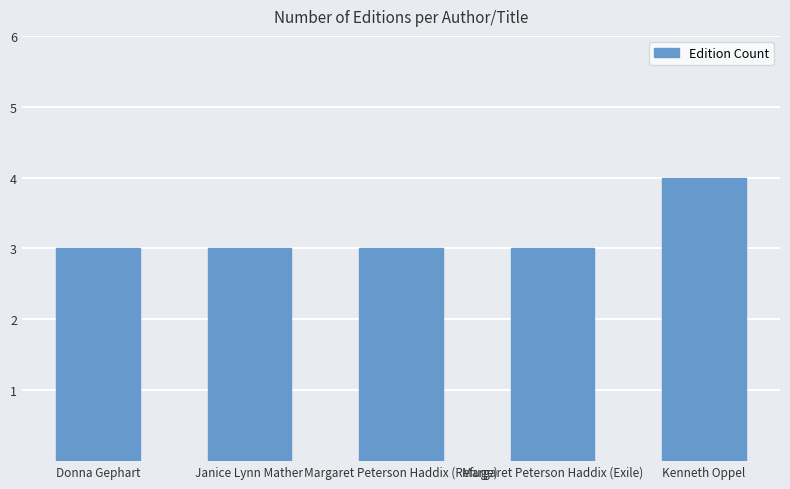

How many bars are there in total?

5